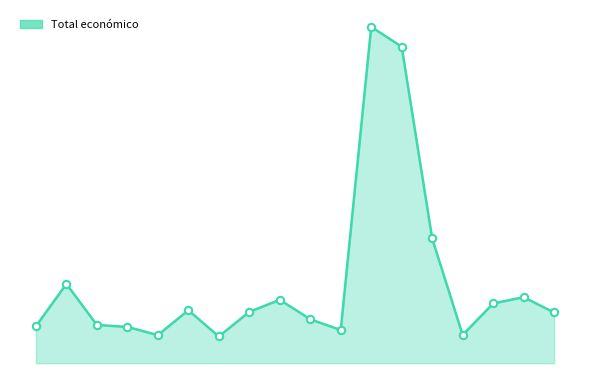

Is this an area chart (filled region under the line)?

Yes